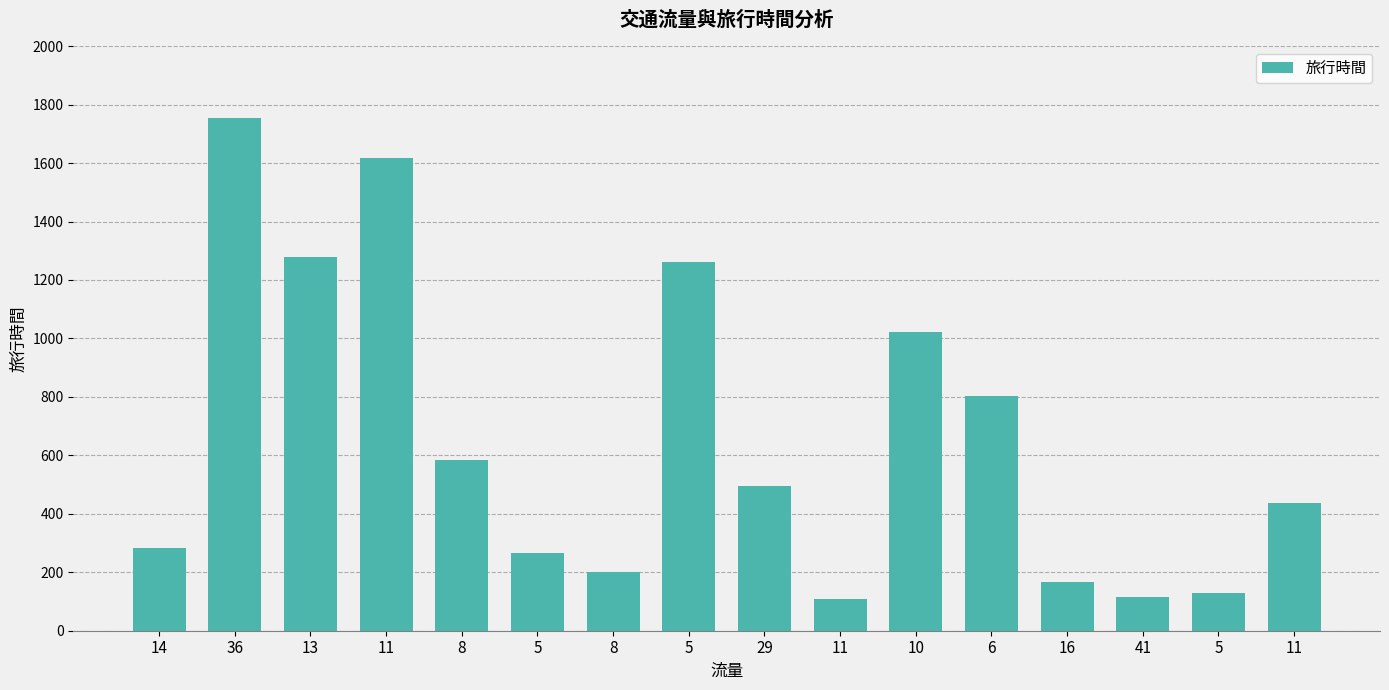

What is the sum of the values at 6 and 5?

933